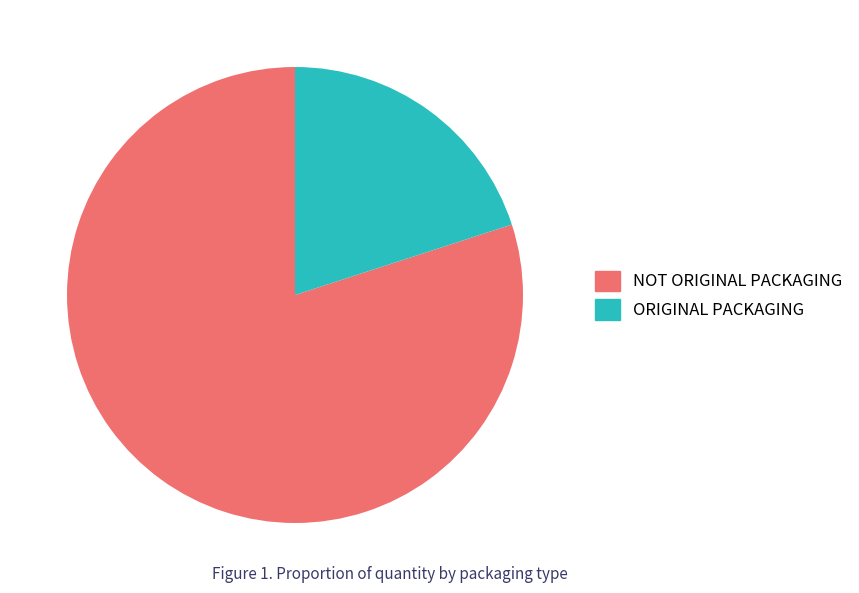

How many segments does this pie chart have?

2